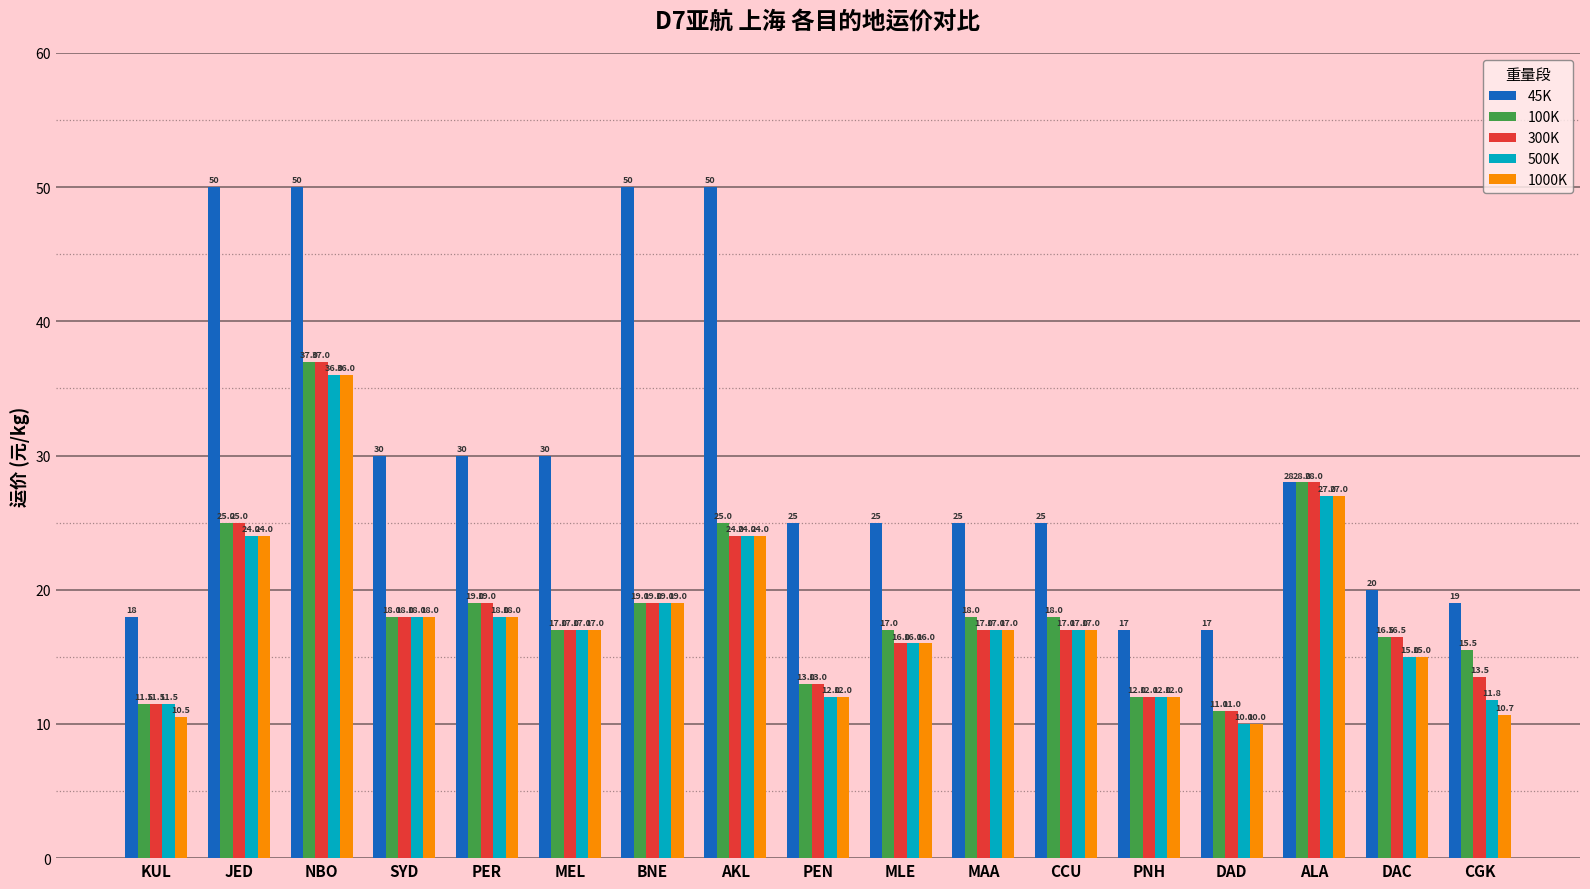

Which label corresponds to the smallest value in the chart?

DAD